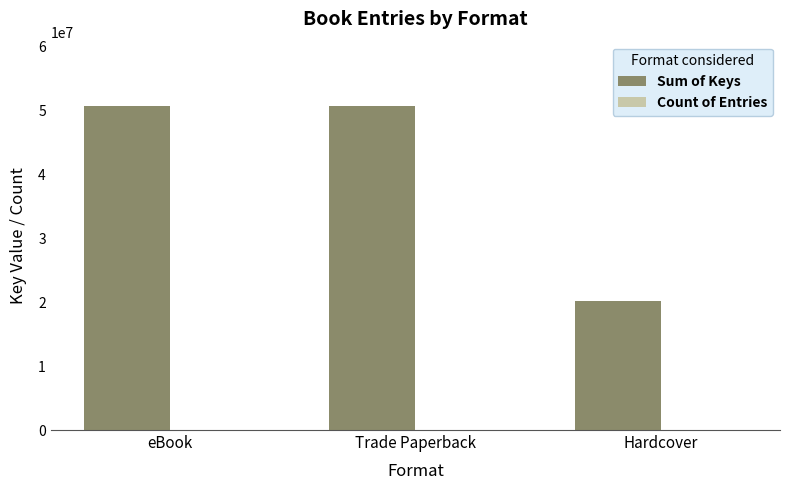

Which series changed the most between eBook and Hardcover?

Sum of Keys